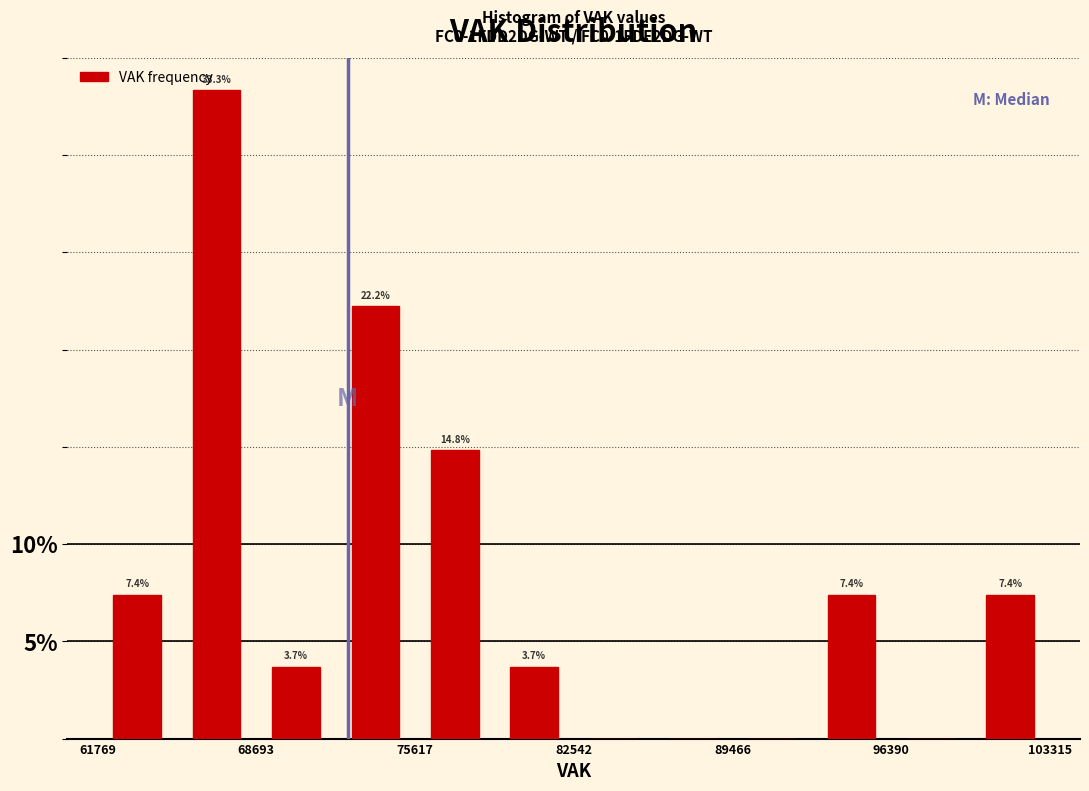

Around what value on the x-axis is the tallest bar? Give the approximate position of its centre, as read against the axis.

67000